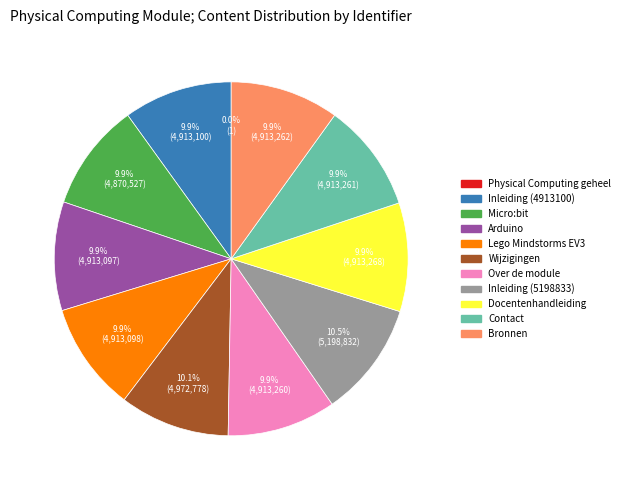

Is Contact the majority of the pie?

No